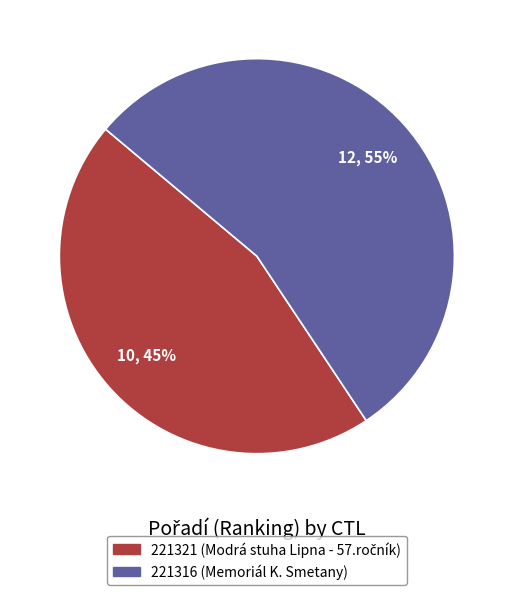

Rank the categories by value from highest to lowest.

221316, 221321